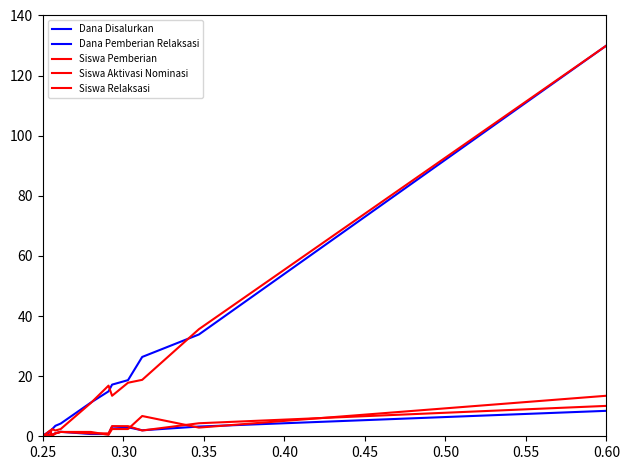

How many lines are shown in the chart?

5